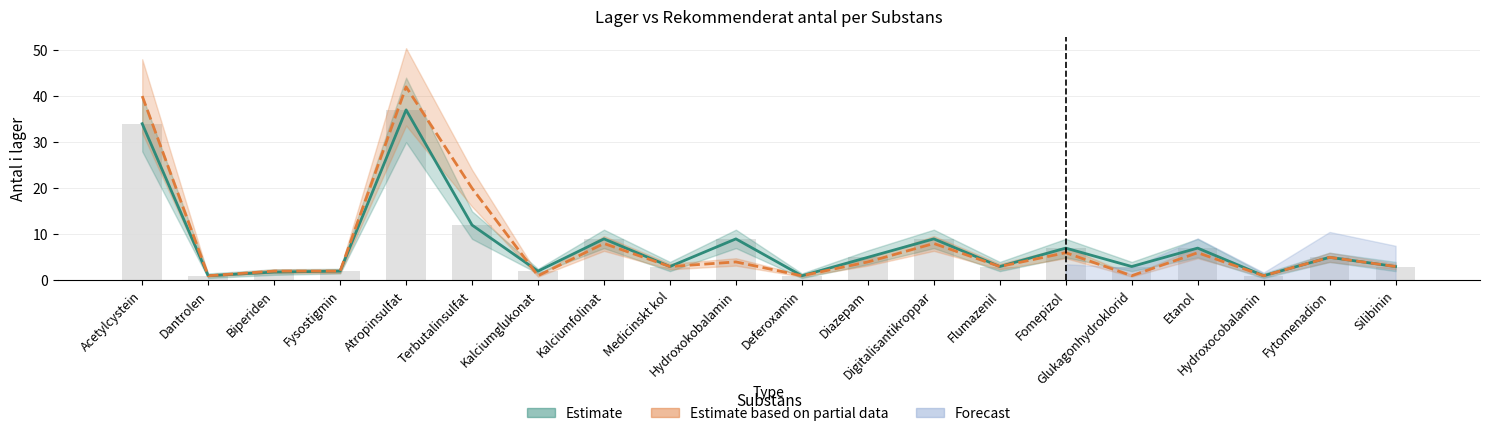

What value does the Raw stock count series have at Fytomenadion?

5.0